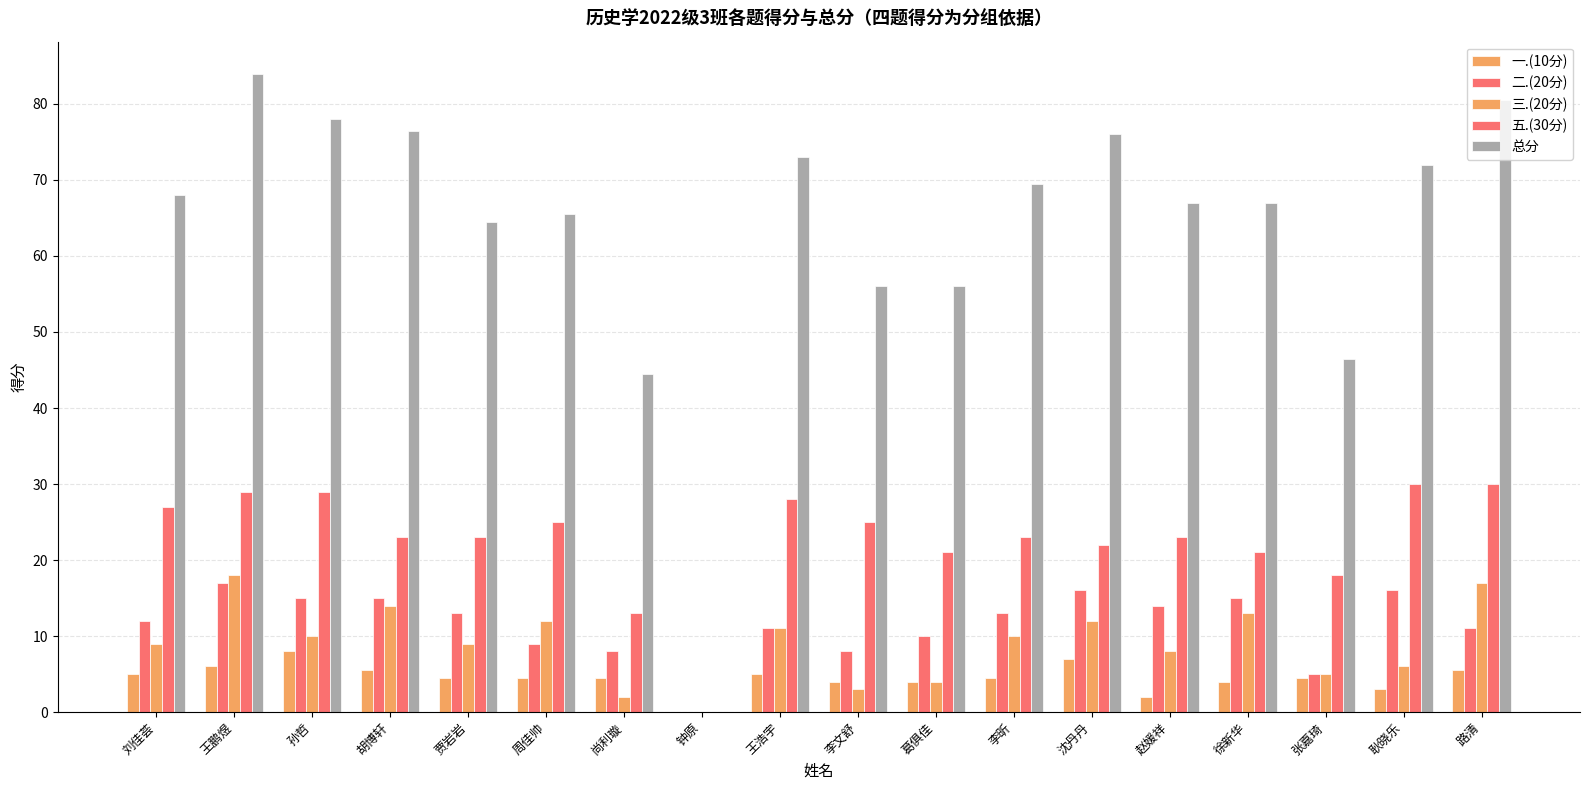

What position from the left is 张嘉琦?

16